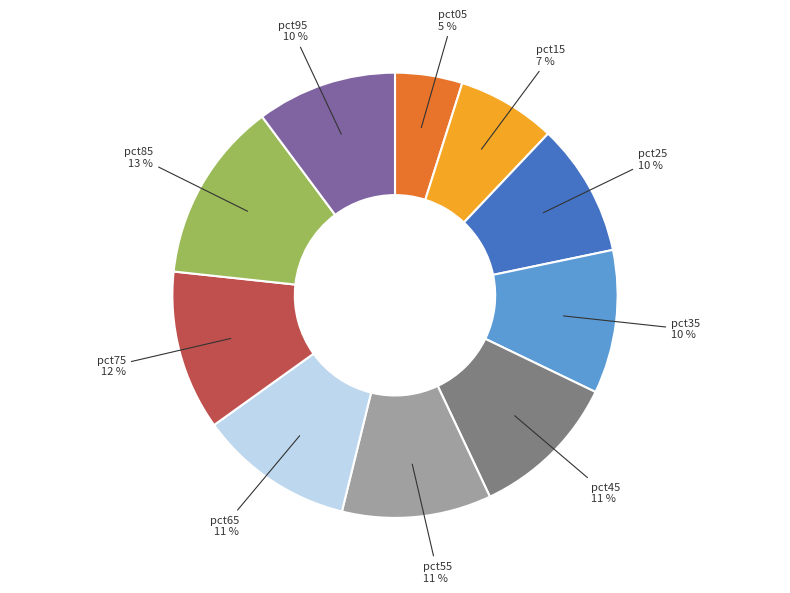

Does any single category account for the majority?

No